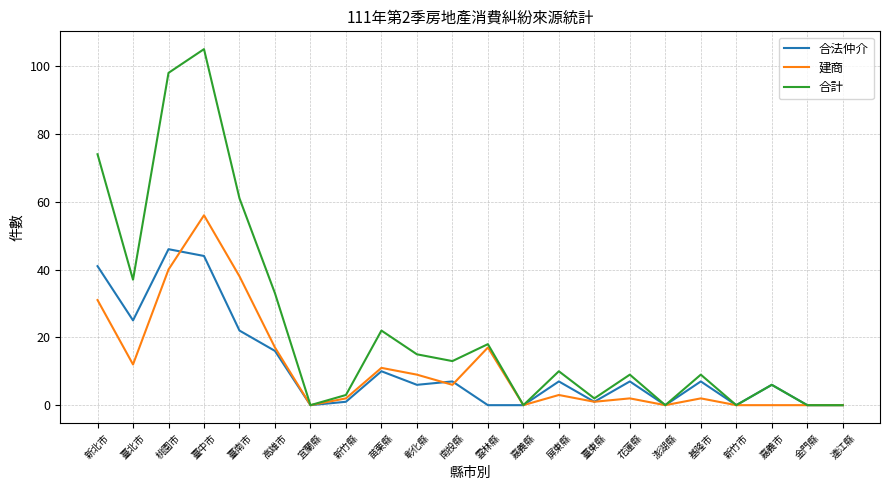

What position from the left is 連江縣?

22